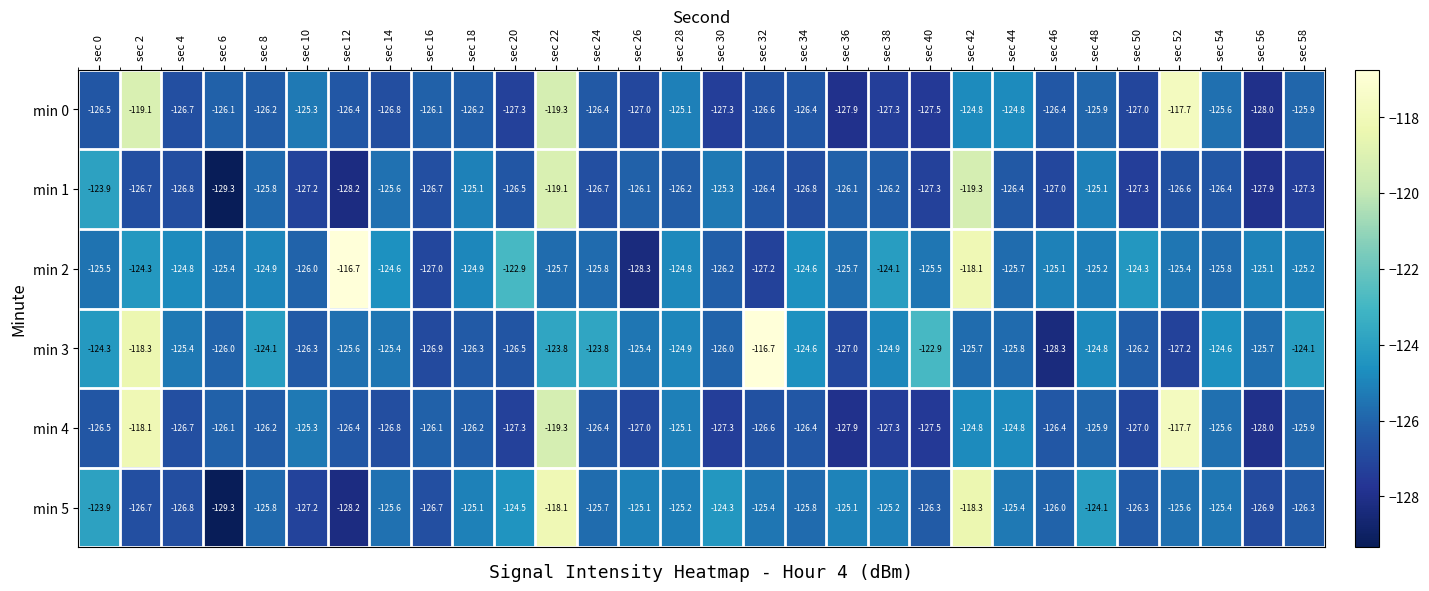

Which series changed the most between sec 8 and sec 18?

min 3